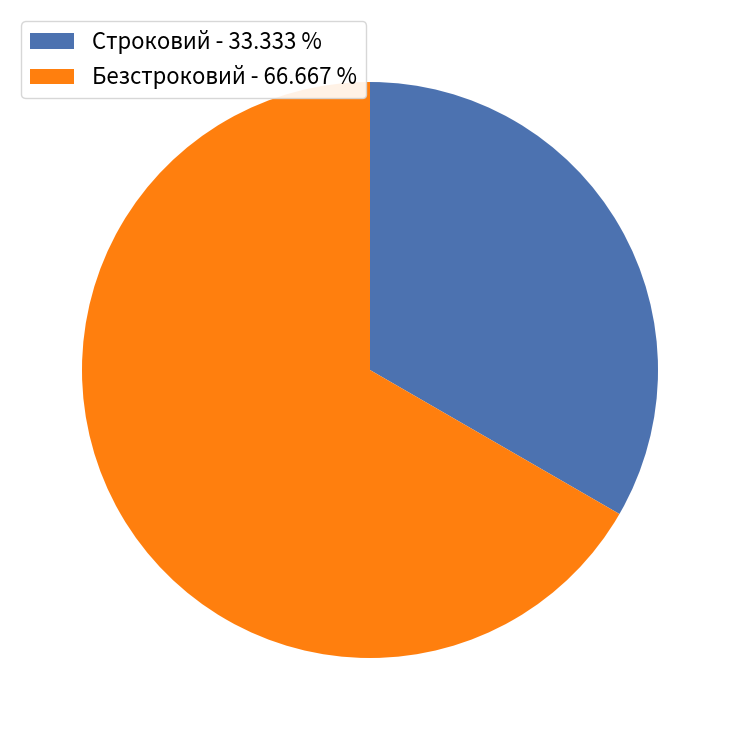

The Безстроковий slice represents 67% of the pie. True or false?

True